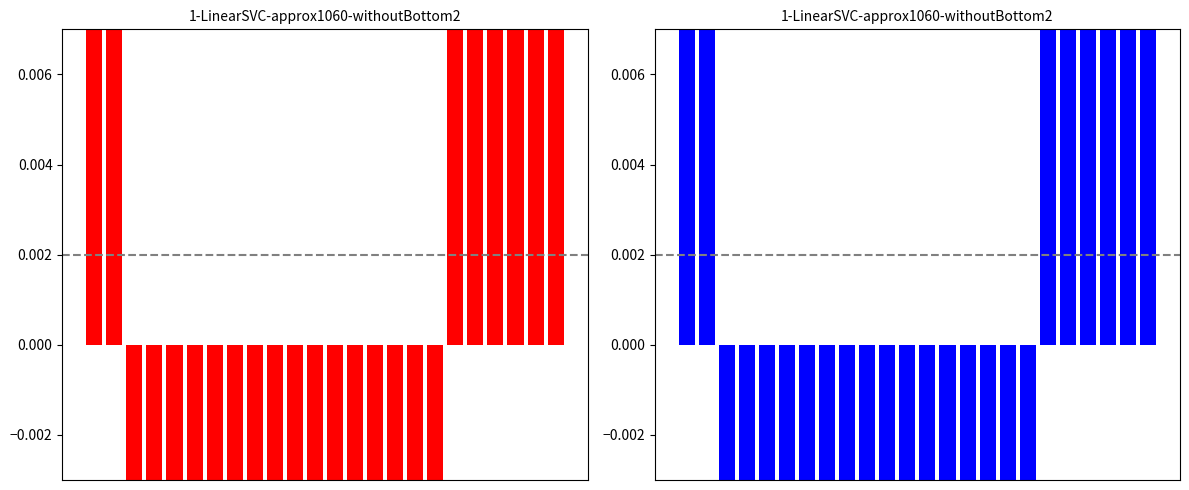

Which has a higher value, 8 or 6?

8